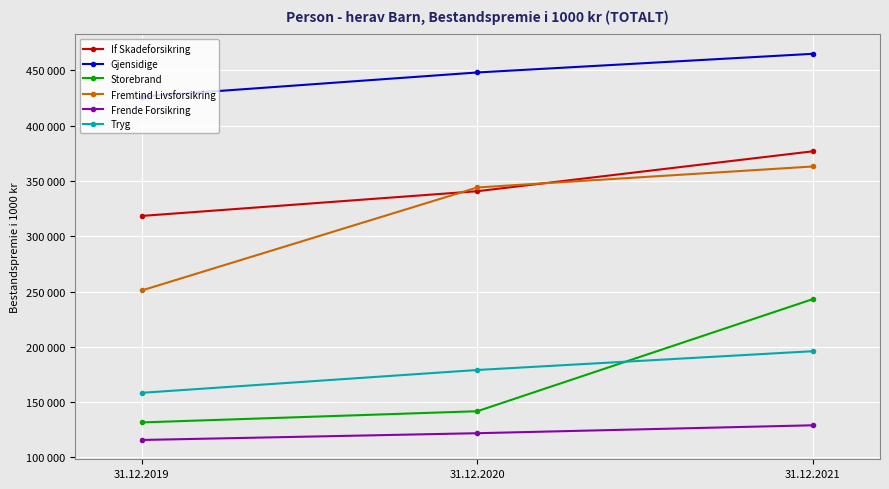

What are all the series names shown in the legend?

If Skadeforsikring, Gjensidige, Storebrand, Fremtind Livsforsikring, Frende Forsikring, Tryg